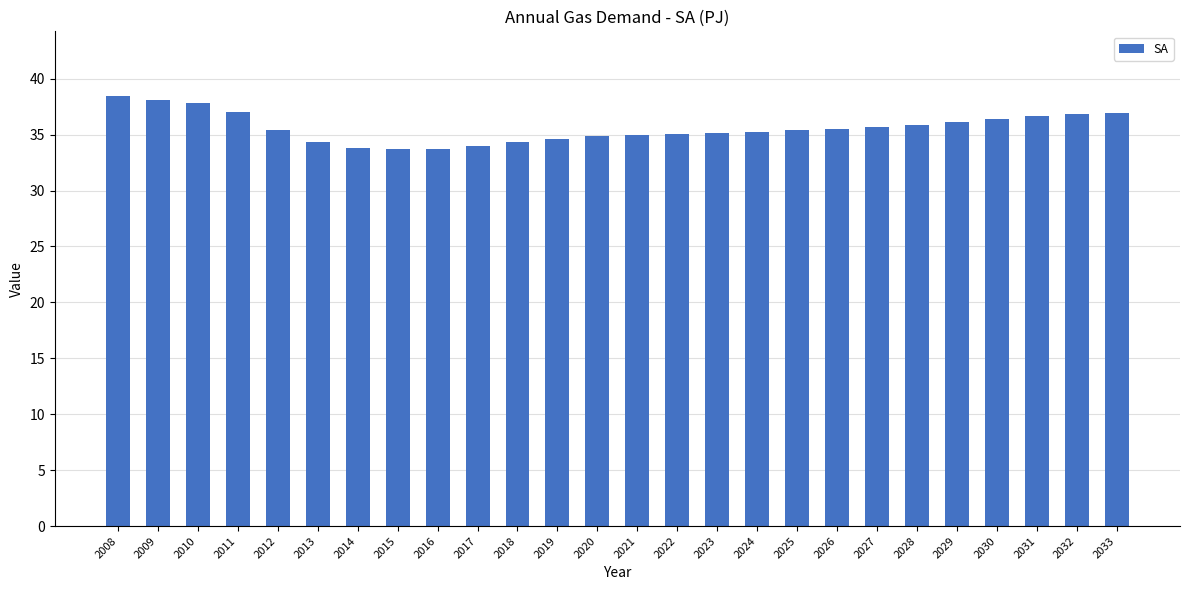

Approximately how many times larger is the value at 2012 compared to 2019?

1.0